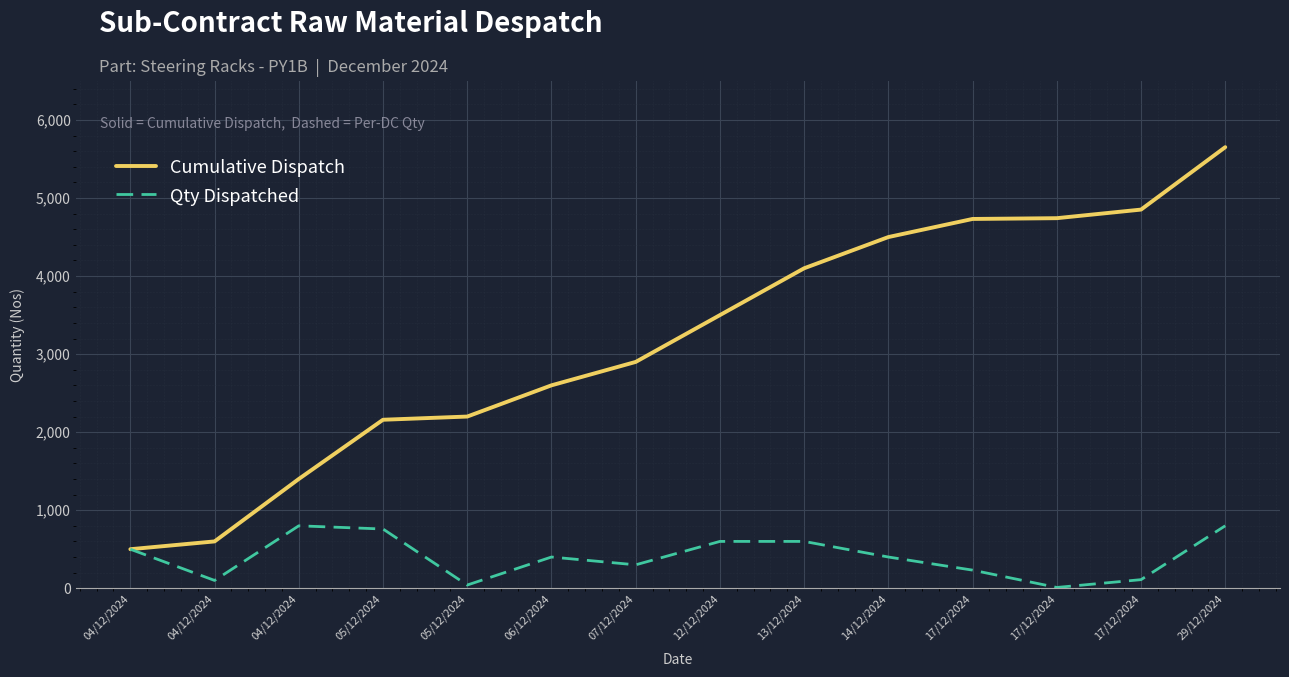

True or false: Cumulative Dispatch and Qty Dispatched cross at least once.

False